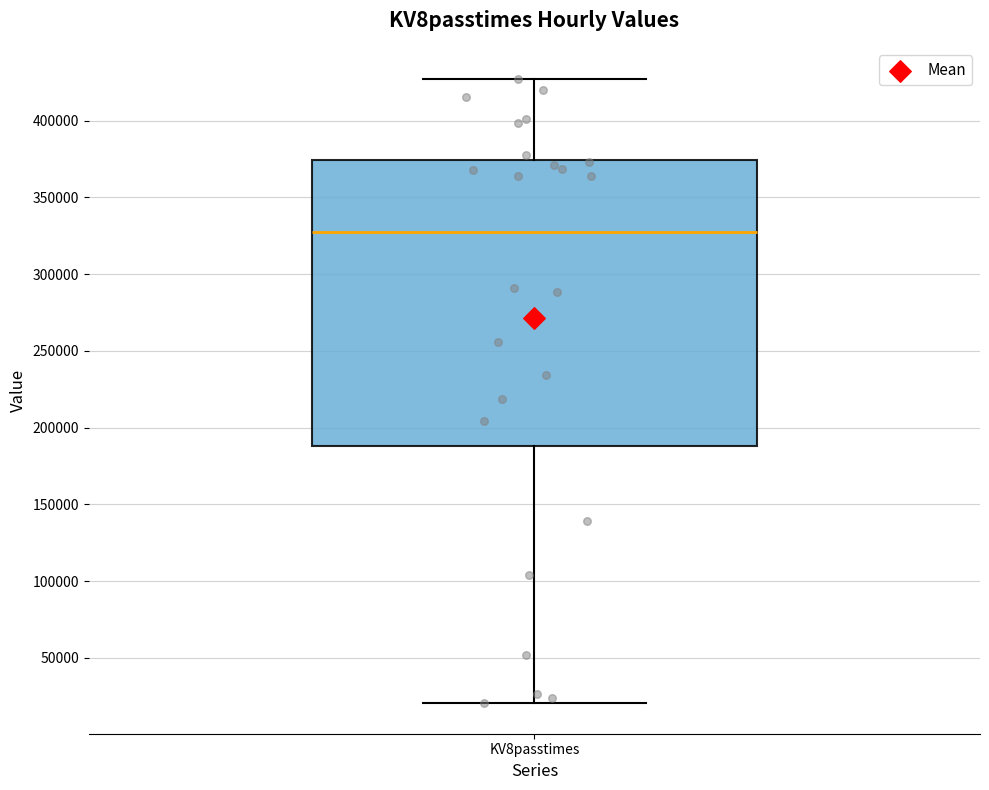

Where is the lower edge of the box for KV8passtimes on the y-axis? The values are not printed on the chart, so give them approximately, as read against the axis.

190000